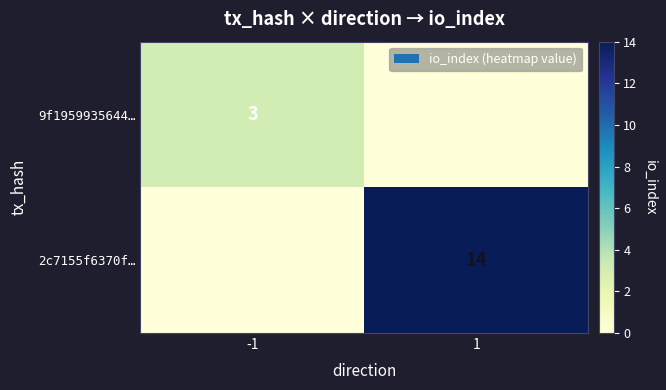

Which label corresponds to the smallest value in the chart?

1